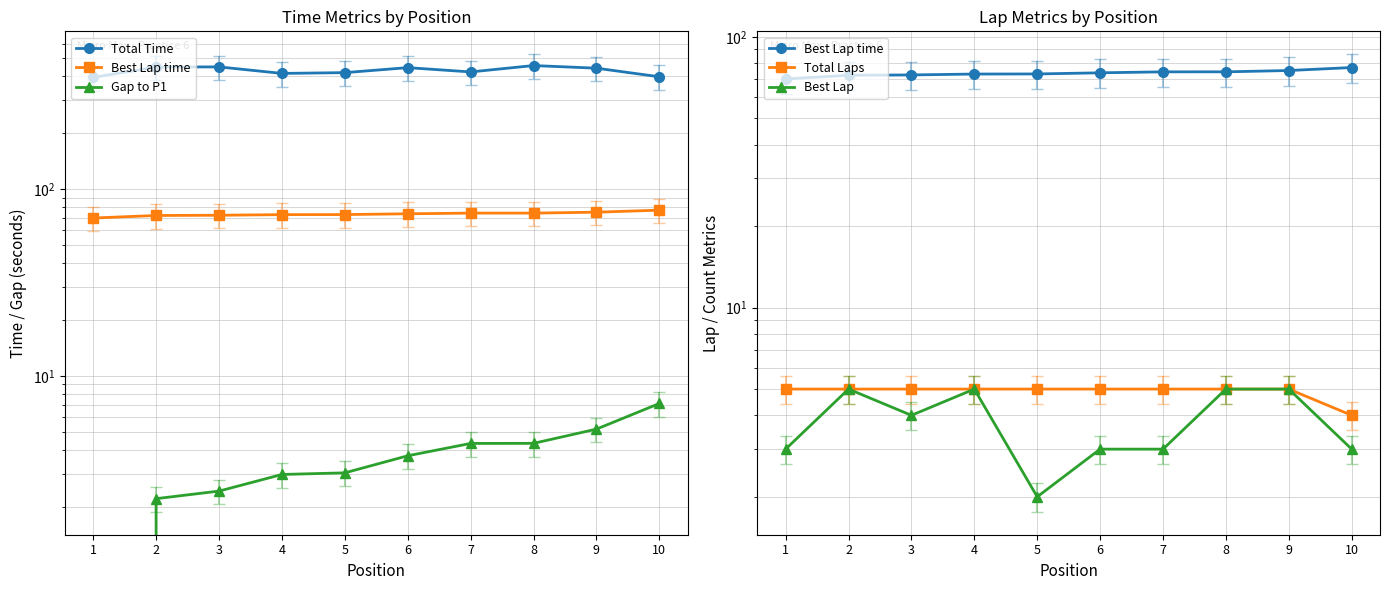

Does the chart display data point markers on the line(s)?

Yes